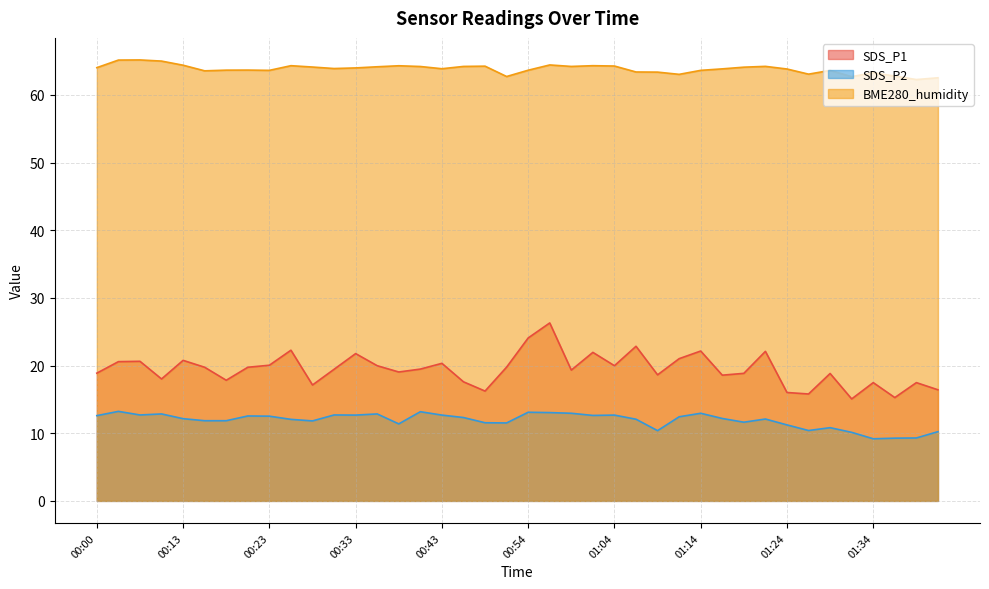

Reading left to right, transcribe all the data shown in this chart.

SDS_P1: 18.9	20.6	20.6	18.0	20.8	19.8	17.8	19.8	20.1	22.3	17.1	19.4	21.8	20.0	19.1	19.5	20.3	17.6	16.2	19.8	24.1	26.3	19.3	21.9	20.0	22.9	18.6	21.0	22.1	18.6	18.9	22.1	16.0	15.8	18.8	15.1	17.5	15.3	17.5	16.4
SDS_P2: 12.6	13.2	12.7	12.8	12.2	11.8	11.8	12.6	12.5	12.1	11.8	12.7	12.7	12.8	11.4	13.2	12.7	12.3	11.6	11.5	13.1	13.1	12.9	12.6	12.7	12.1	10.4	12.4	12.9	12.2	11.6	12.1	11.2	10.4	10.8	10.1	9.2	9.3	9.3	10.2
BME280_humidity: 64.0	65.2	65.2	65.0	64.4	63.6	63.7	63.7	63.6	64.3	64.1	63.9	64.0	64.2	64.3	64.2	63.9	64.2	64.2	62.7	63.6	64.4	64.2	64.3	64.3	63.4	63.4	63.0	63.6	63.9	64.1	64.2	63.8	63.1	63.6	62.7	63.3	62.8	62.3	62.5